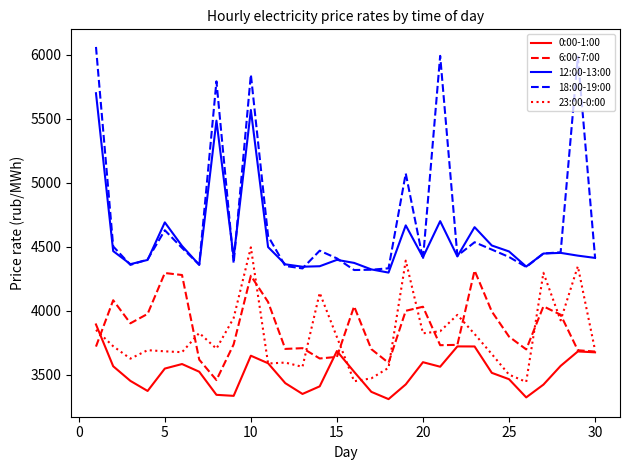

What is the minimum value shown in the chart?

3310.4